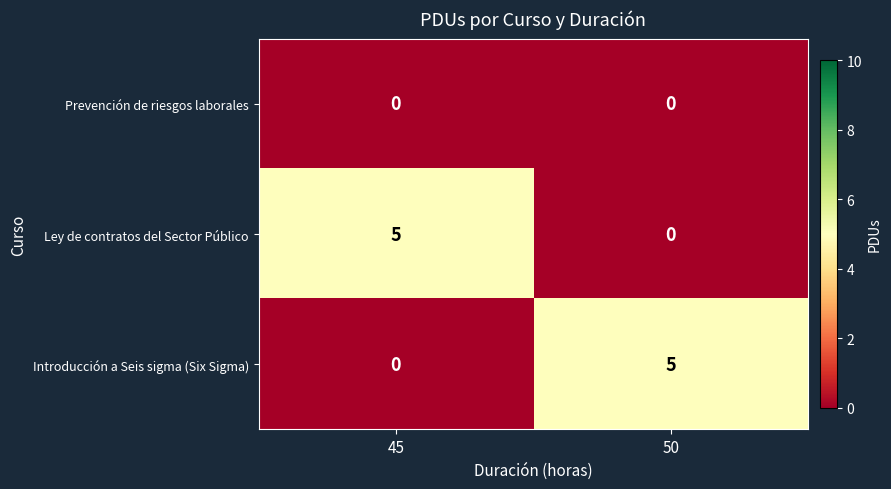

What is the greatest value displayed?

5